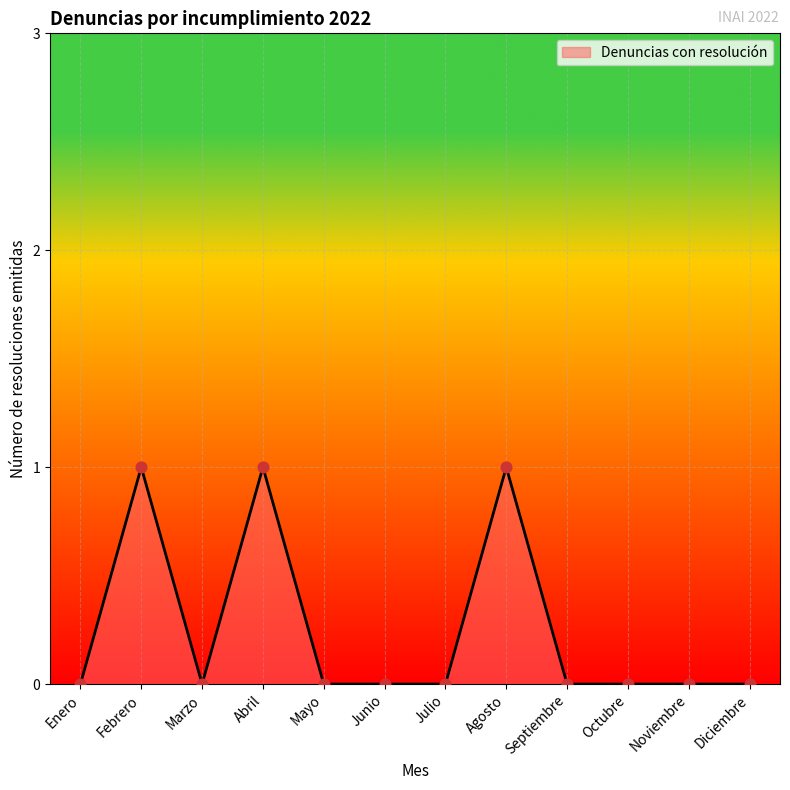

The chart shows a value of 0 at Julio. True or false?

True